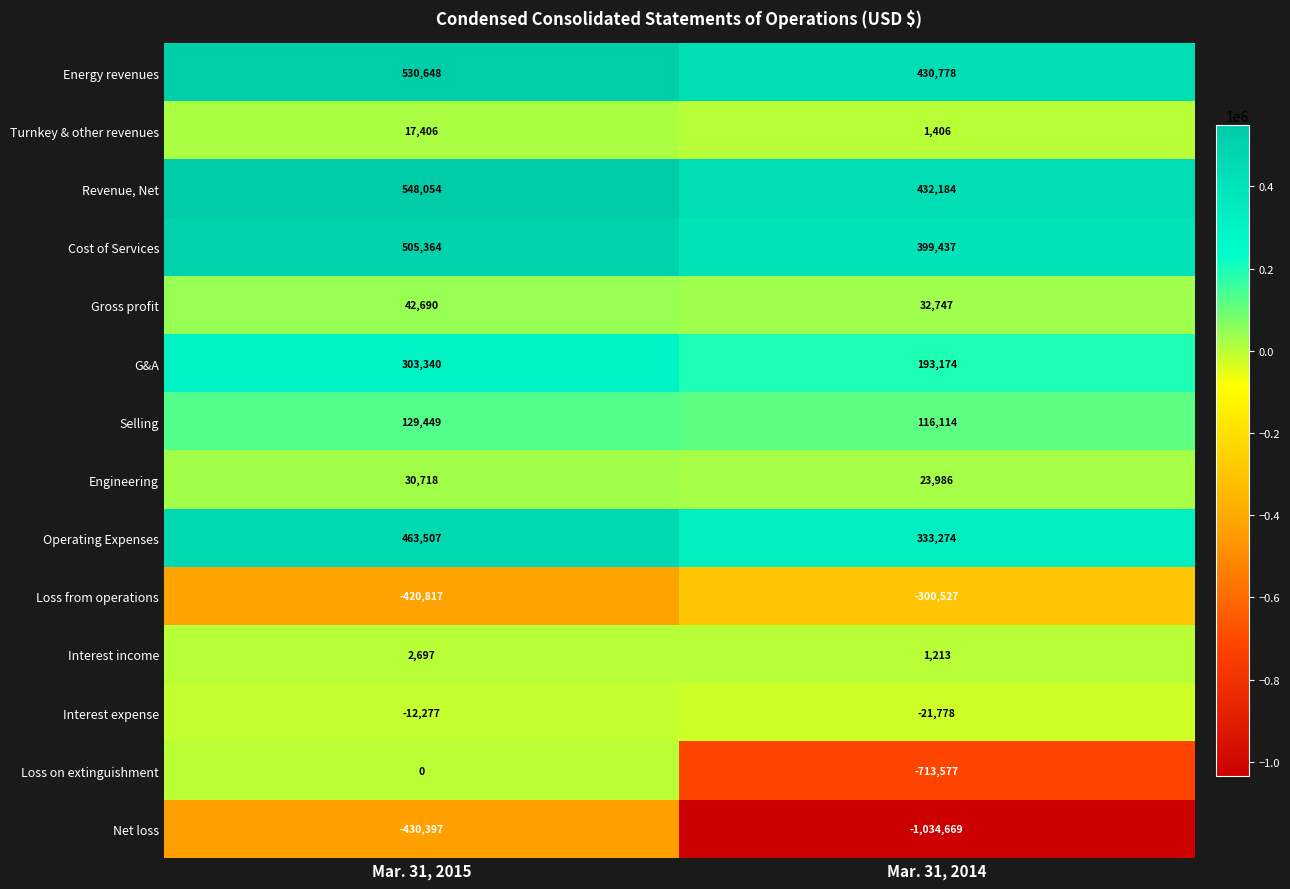

Which series has the widest spread of values?

Loss on extinguishment